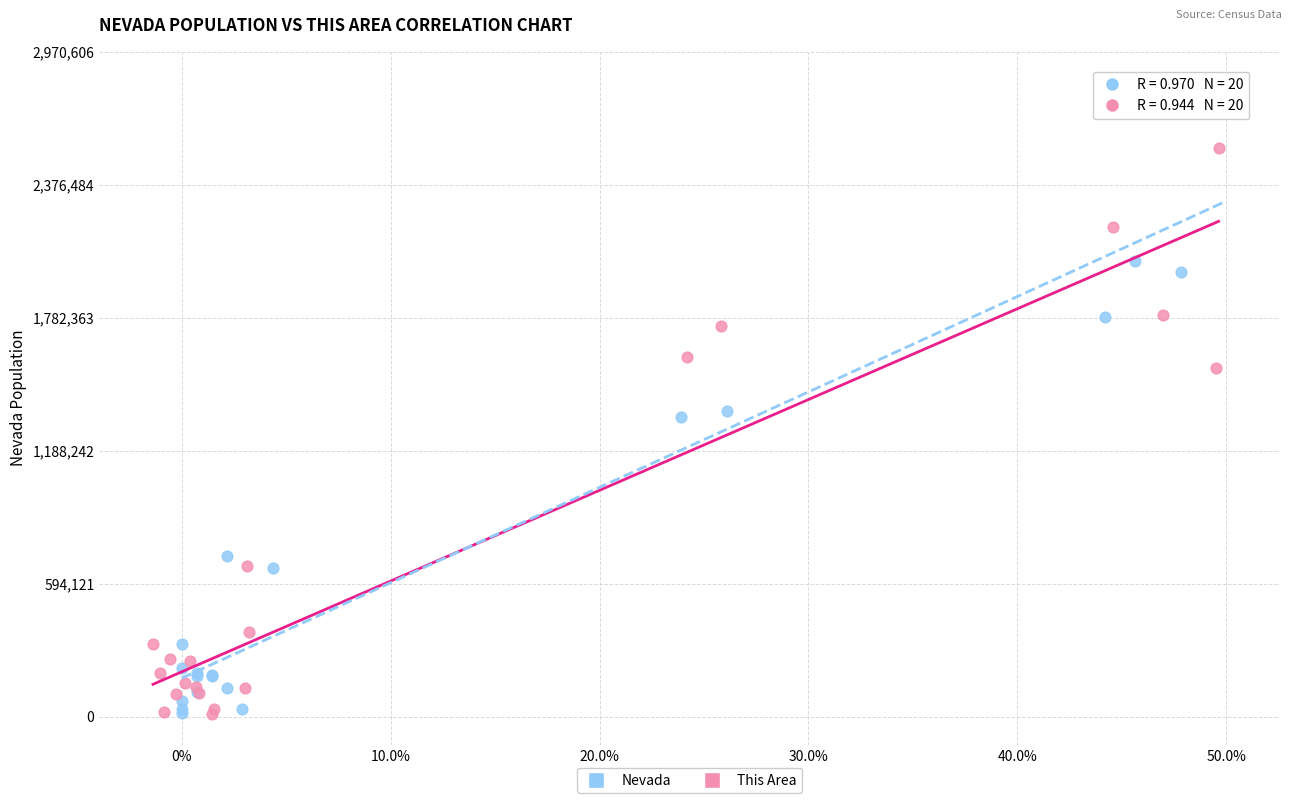

Which series has the widest spread of Y values?

Nevada